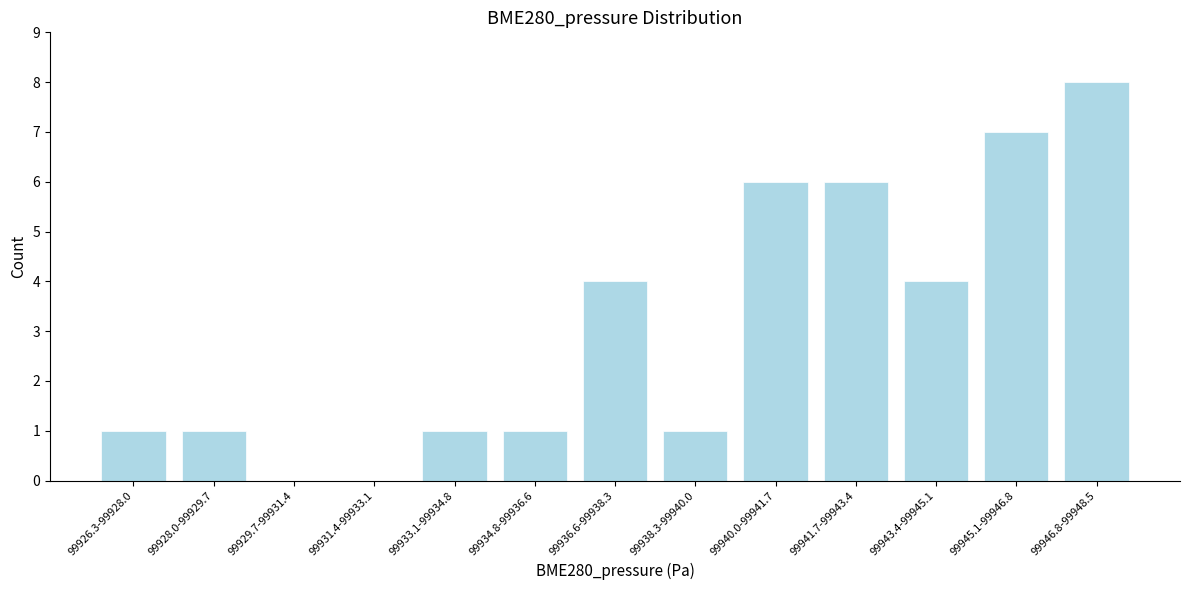

Reading left to right, transcribe all the data shown in this chart.

99926.3-99928.0=1	99928.0-99929.7=1	99929.7-99931.4=0	99931.4-99933.1=0	99933.1-99934.8=1	99934.8-99936.6=1	99936.6-99938.3=4	99938.3-99940.0=1	99940.0-99941.7=6	99941.7-99943.4=6	99943.4-99945.1=4	99945.1-99946.8=7	99946.8-99948.5=8